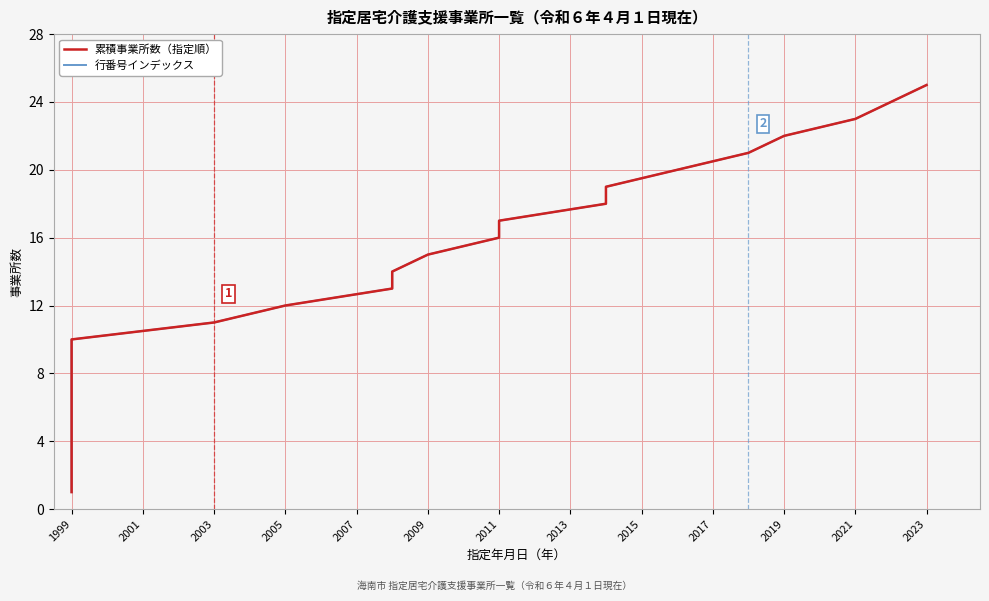

Which series has the largest total across all categories?

累積事業所数（指定順）